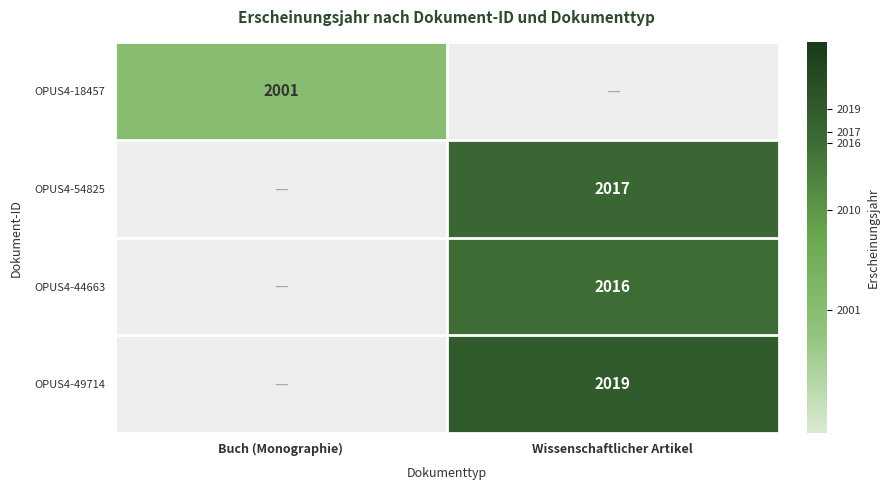

The value of OPUS4-49714 at Wissenschaftlicher Artikel is 2019. True or false?

True